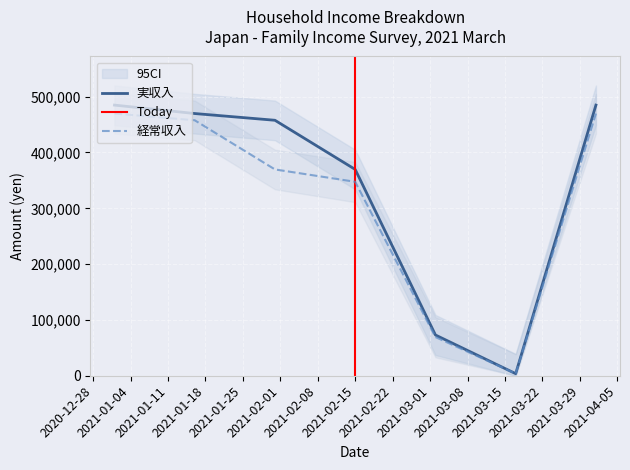

True or false: 実収入 and 経常収入 cross at least once.

False